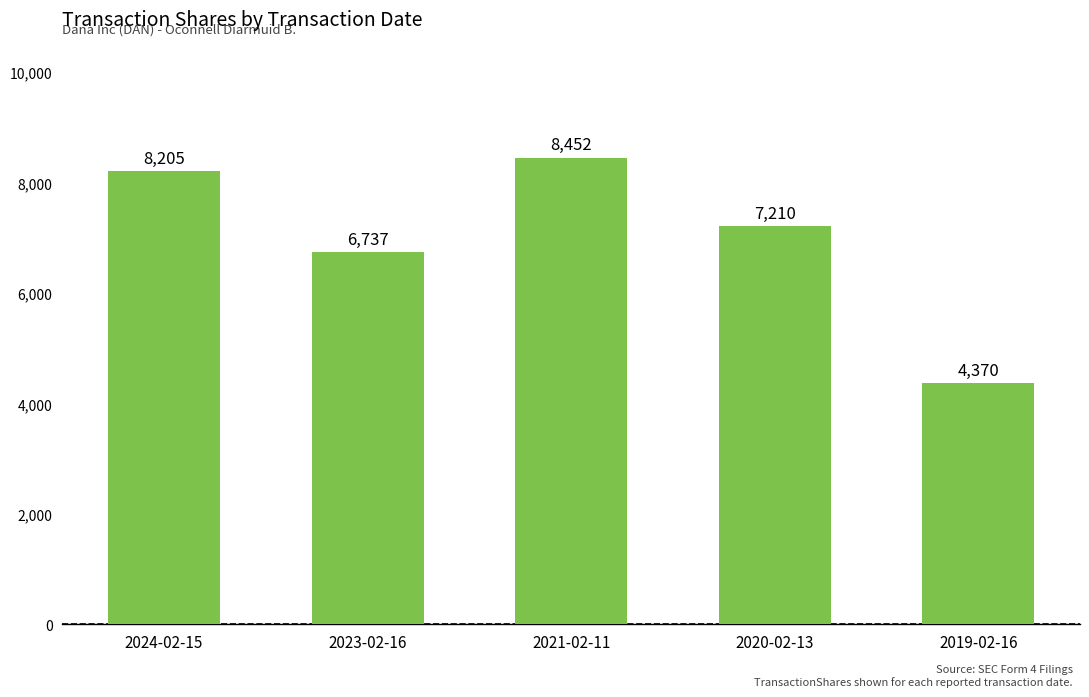

Are the bars grouped side by side (vs. stacked)?

No